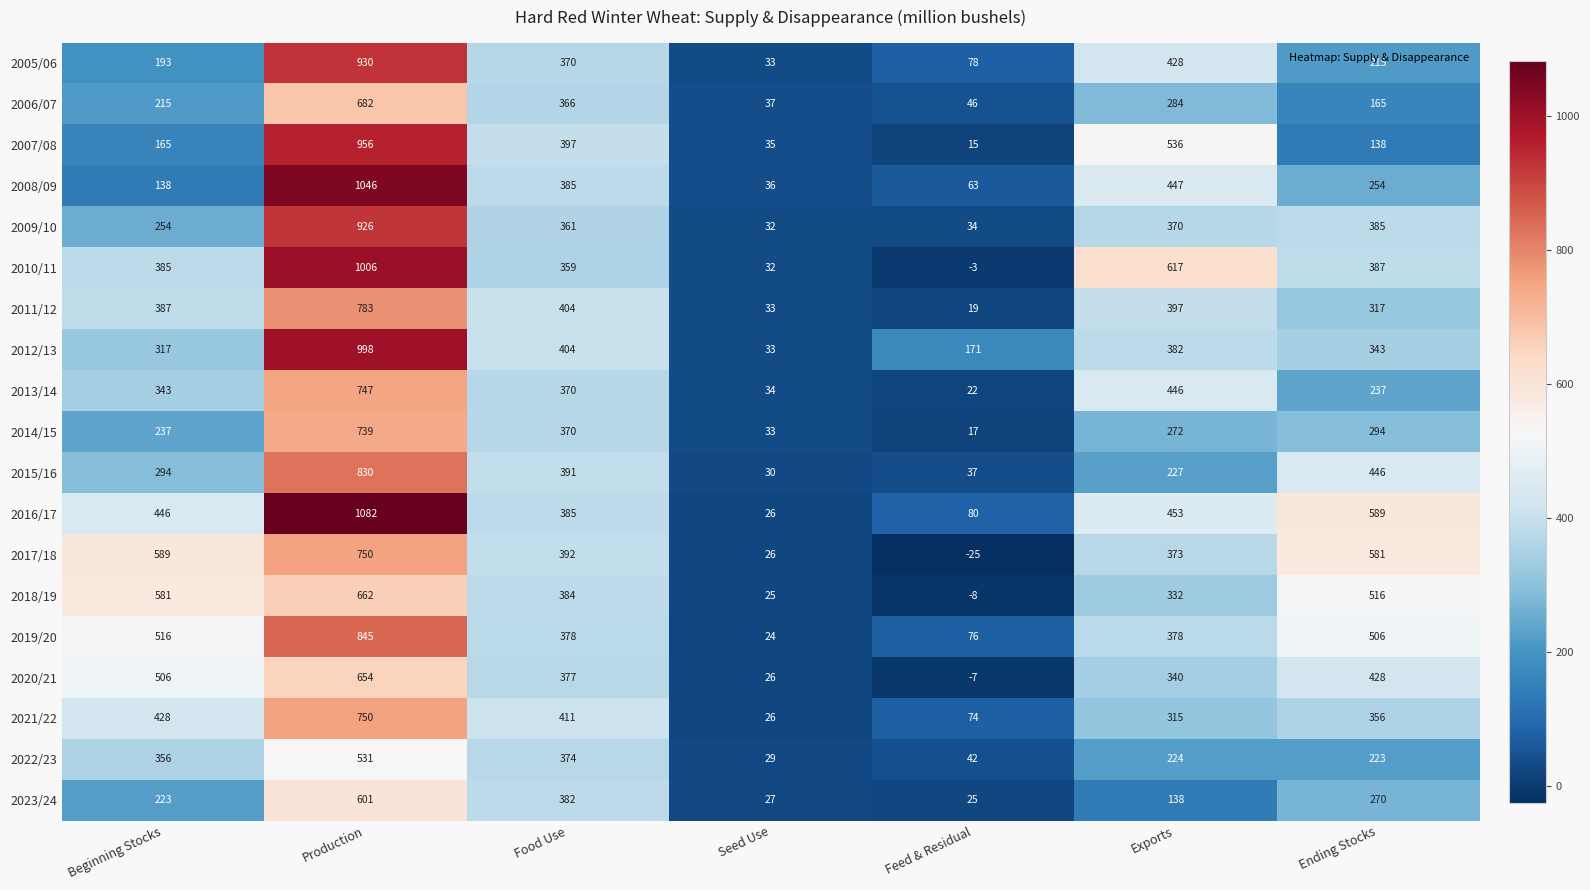

Where does the 2020/21 series first go above 377?

Beginning Stocks